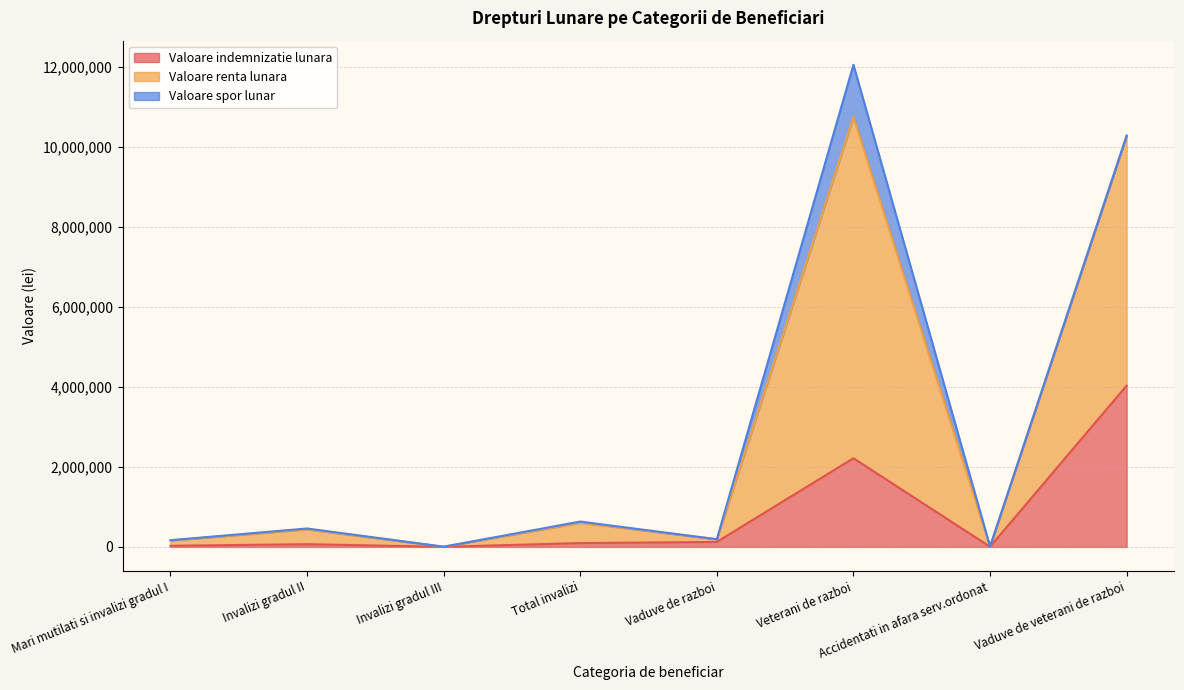

Where is Valoare indemnizatie lunara nearest to the value 2017918?

Veterani de razboi